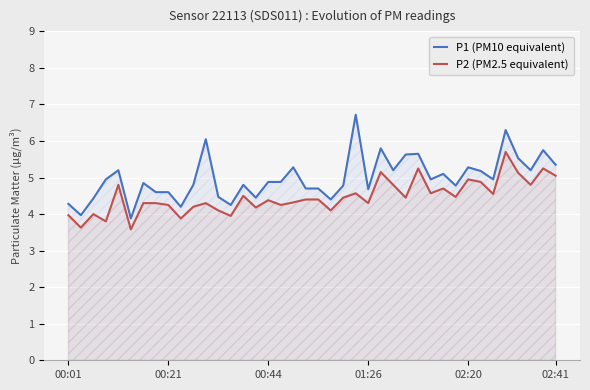

Which series has the largest range (max minus min)?

P1 (PM10 equivalent)